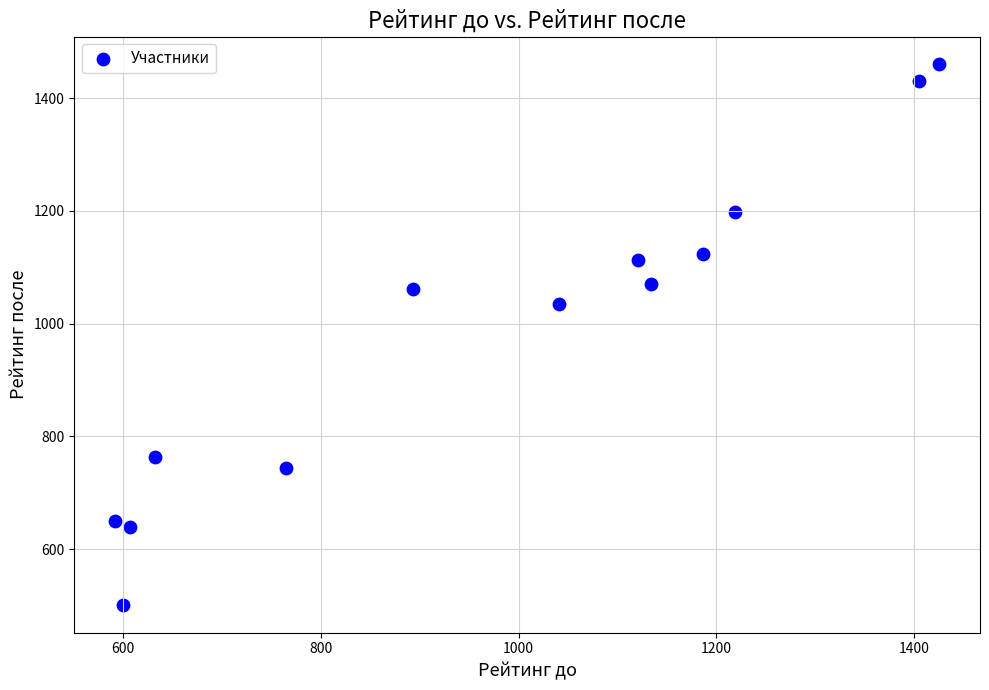

What Y value in the scatter plot is closest to 980?

1034